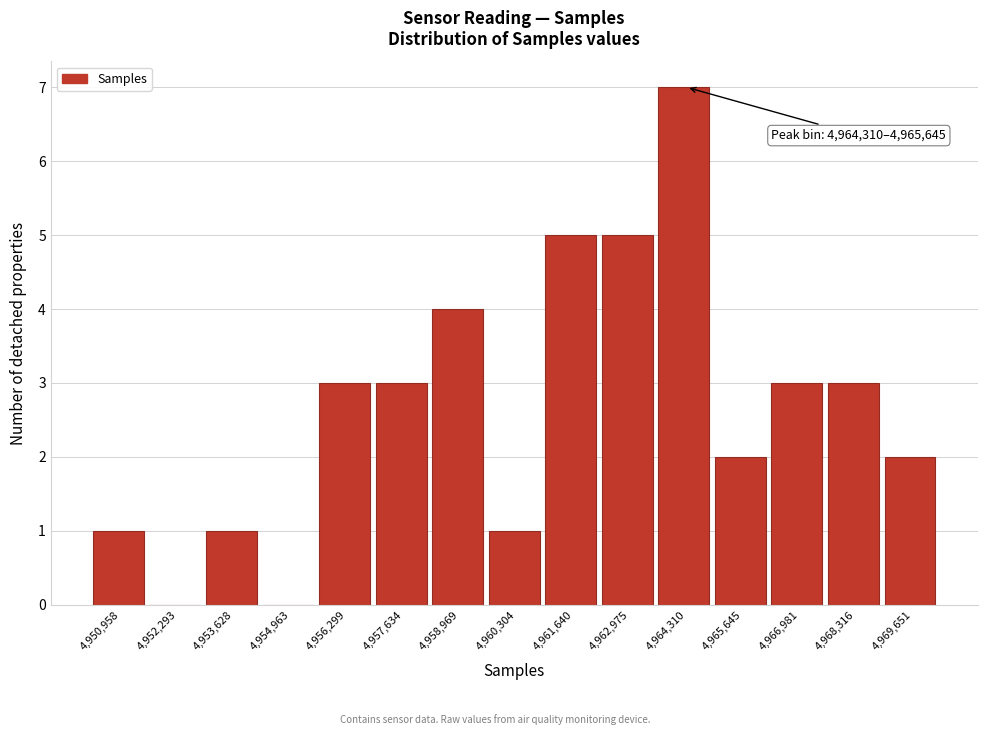

Reading left to right, list all the values displayed in this chart.

4,950,958=1	4,952,293=0	4,953,628=1	4,954,963=0	4,956,299=3	4,957,634=3	4,958,969=4	4,960,304=1	4,961,640=5	4,962,975=5	4,964,310=7	4,965,645=2	4,966,981=3	4,968,316=3	4,969,651=2